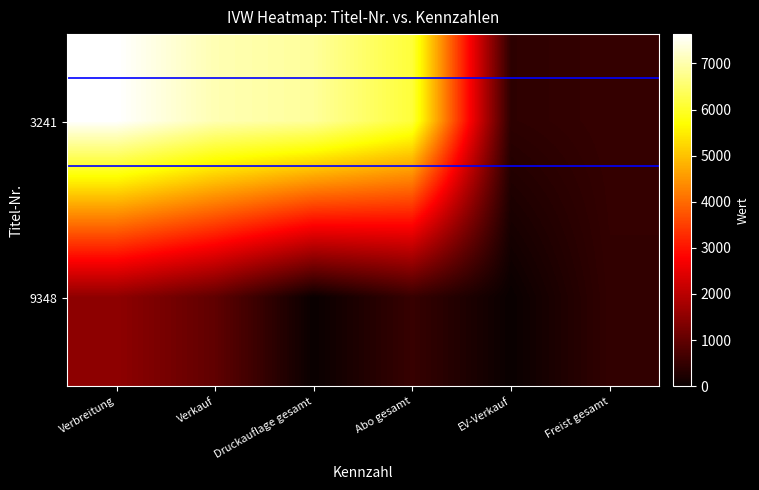

Reading right to left, extract all data points from this chart.

3241: Freist gesamt=505	EV-Verkauf=411	Abo gesamt=6131	Druckauflage gesamt=6865	Verkauf=7047	Verbreitung=7635
9348: Freist gesamt=462	EV-Verkauf=1	Abo gesamt=521	Druckauflage gesamt=0	Verkauf=984	Verbreitung=1519